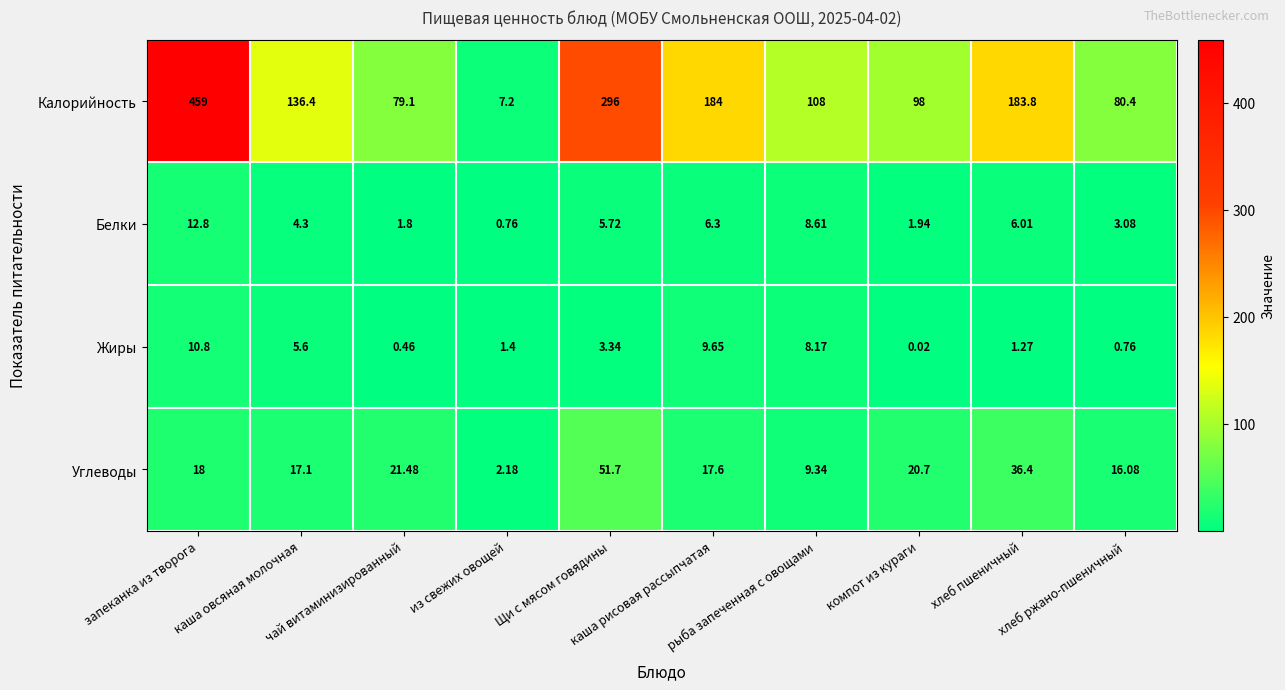

Rank the series at из свежих овощей from lowest to highest value.

Белки, Жиры, Углеводы, Калорийность